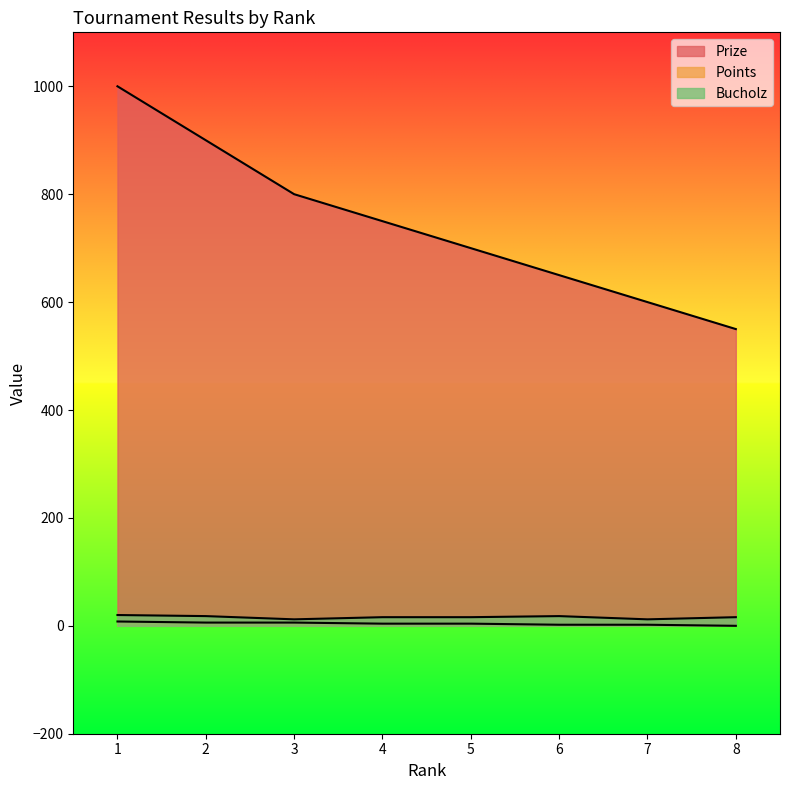

Rank the series by their maximum value, from highest to lowest.

Prize, Bucholz, Points